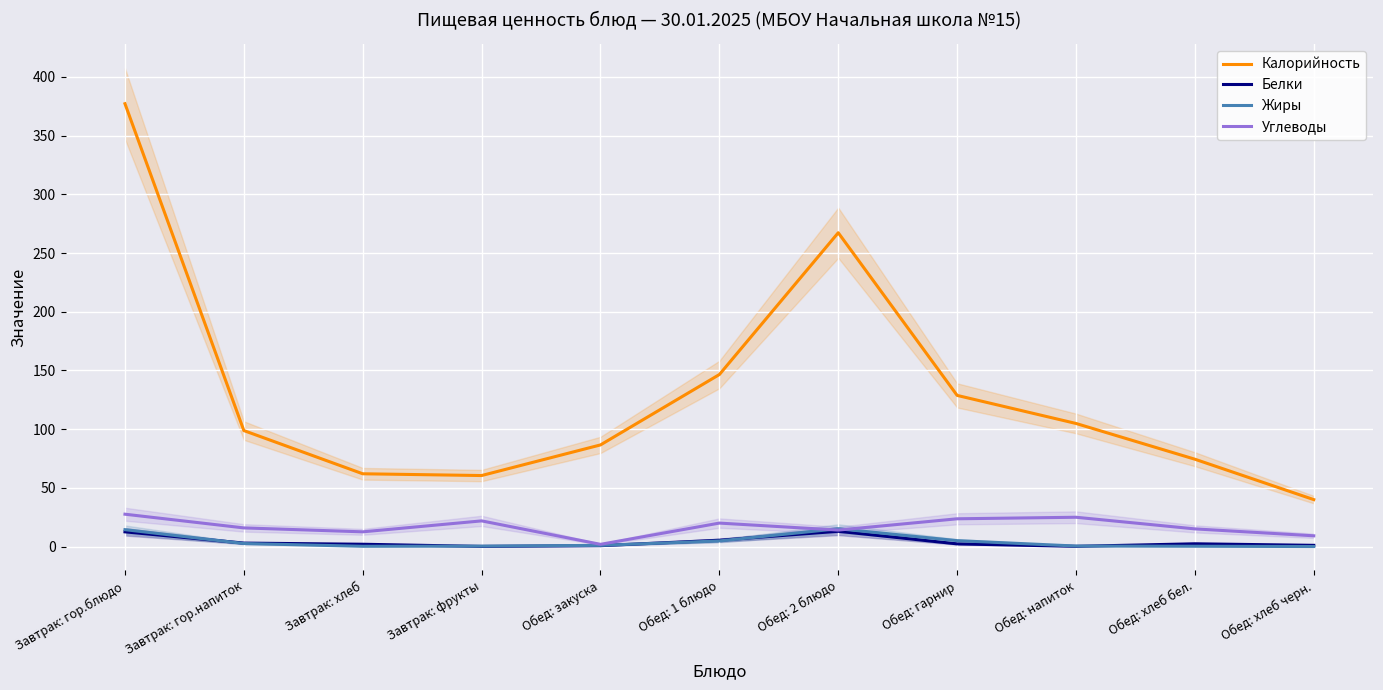

At which label is Белки closest to 6?

Обед: 1 блюдо